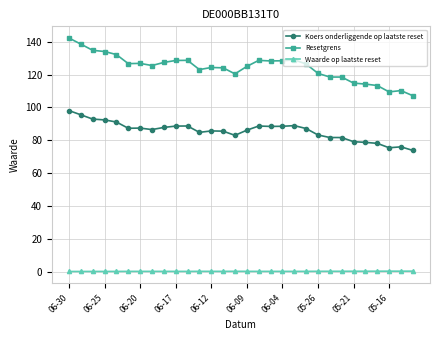

What is the difference between the second highest and second lowest values in the Resetgrens series?

29.1